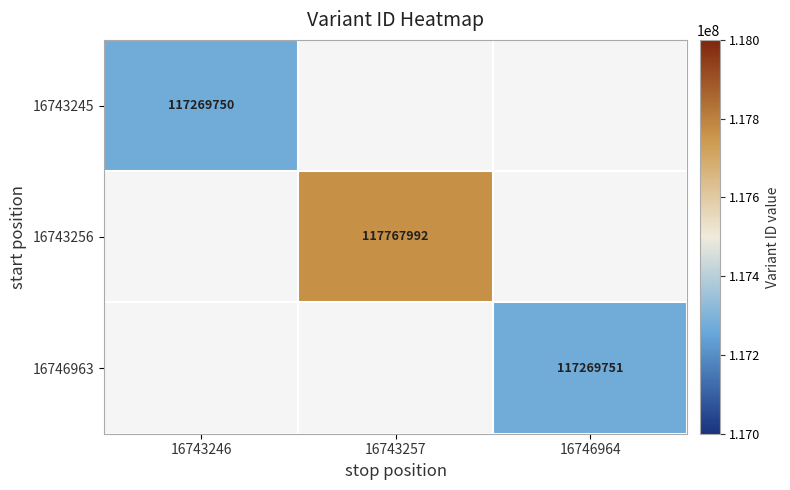

Count the number of categories in the chart.

3